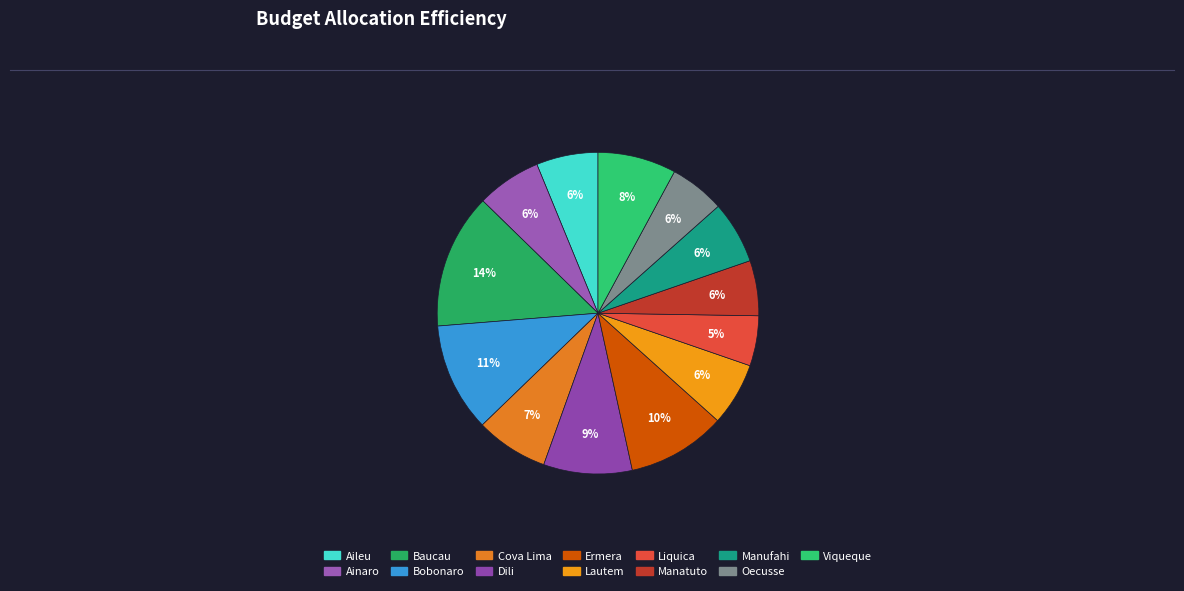

How many slices are in this pie chart?

13